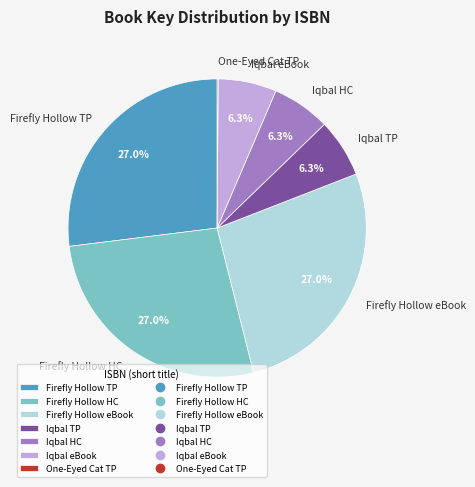

How much of the chart is everything except Firefly Hollow eBook?

73.0%